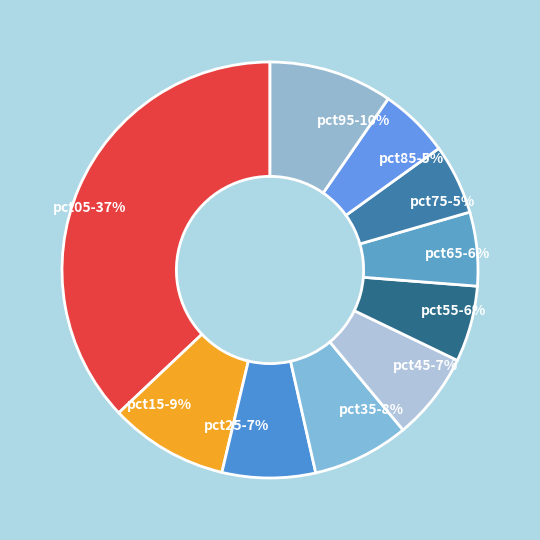

How many slices are in this pie chart?

10